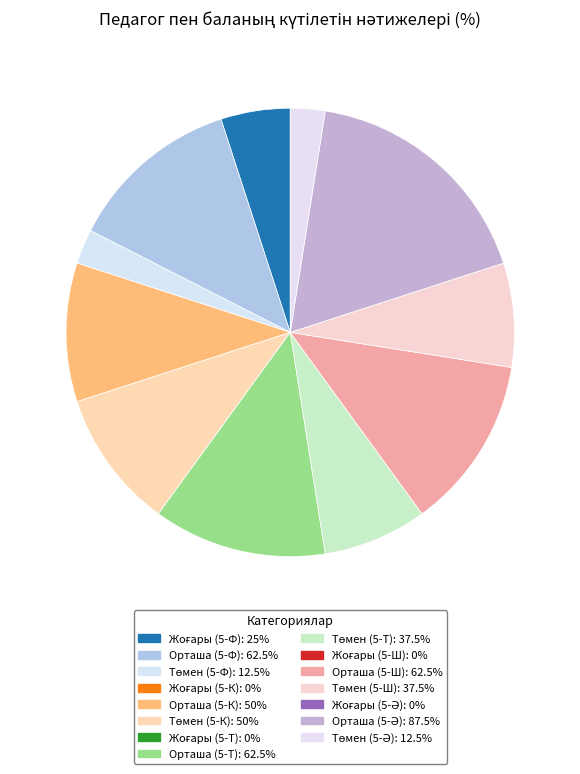

Combined, do Жоғары (5-Т) and Орташа (5-Ә) account for over 50%?

No